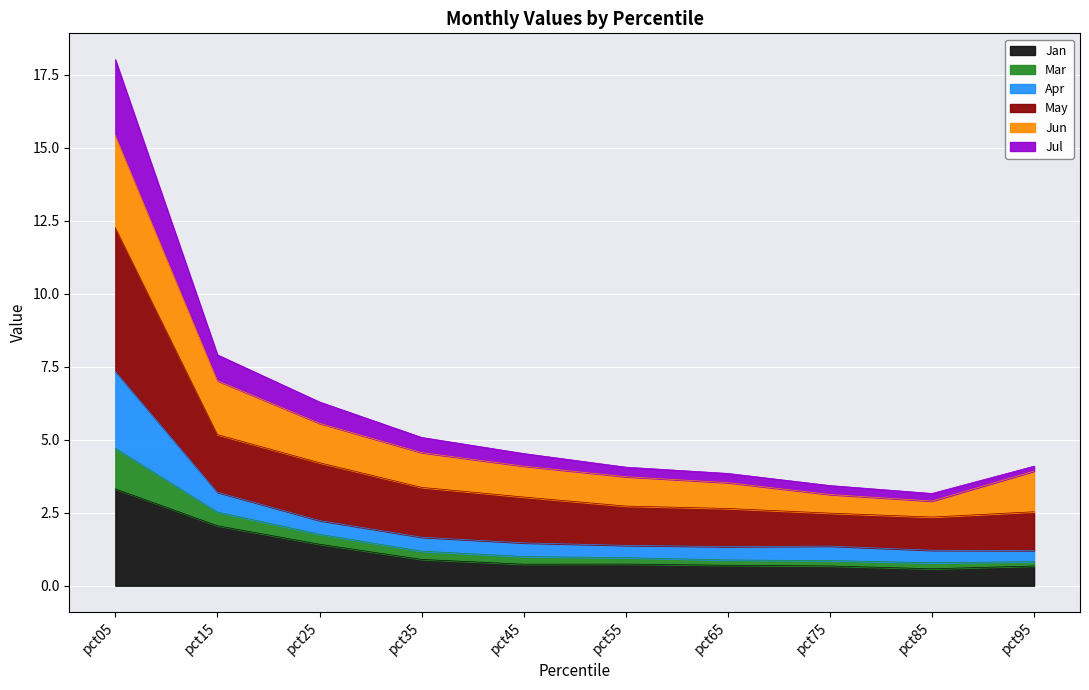

Does the chart display data point markers on the line(s)?

No